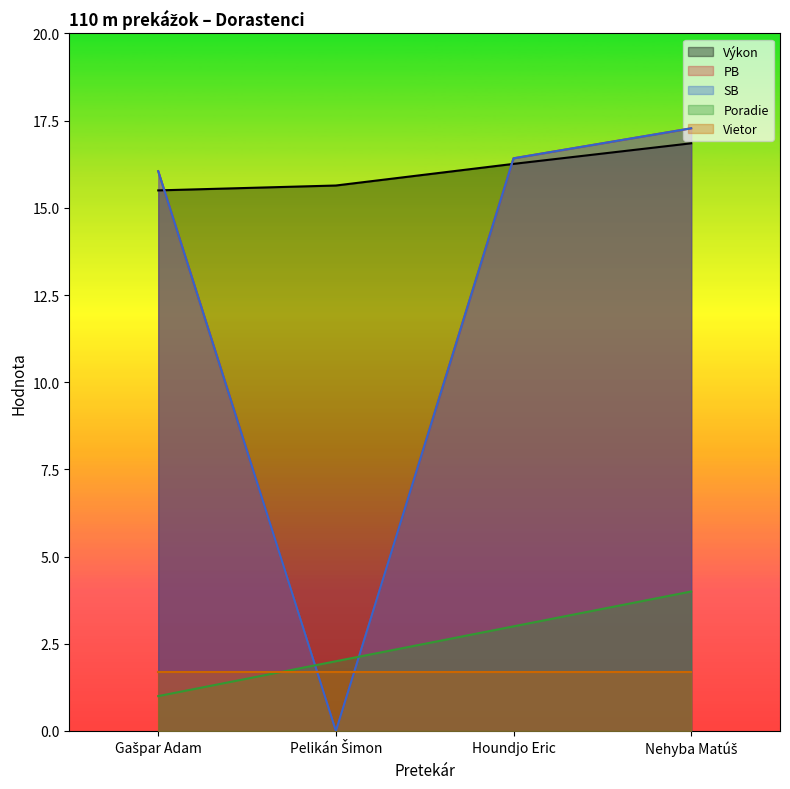

How many categories are shown in the chart?

4